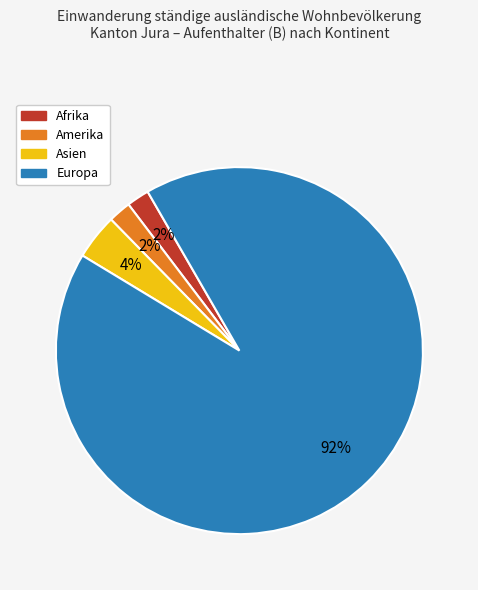

To the nearest percent, what is the difference between the largest and smallest slice percentages?

90%